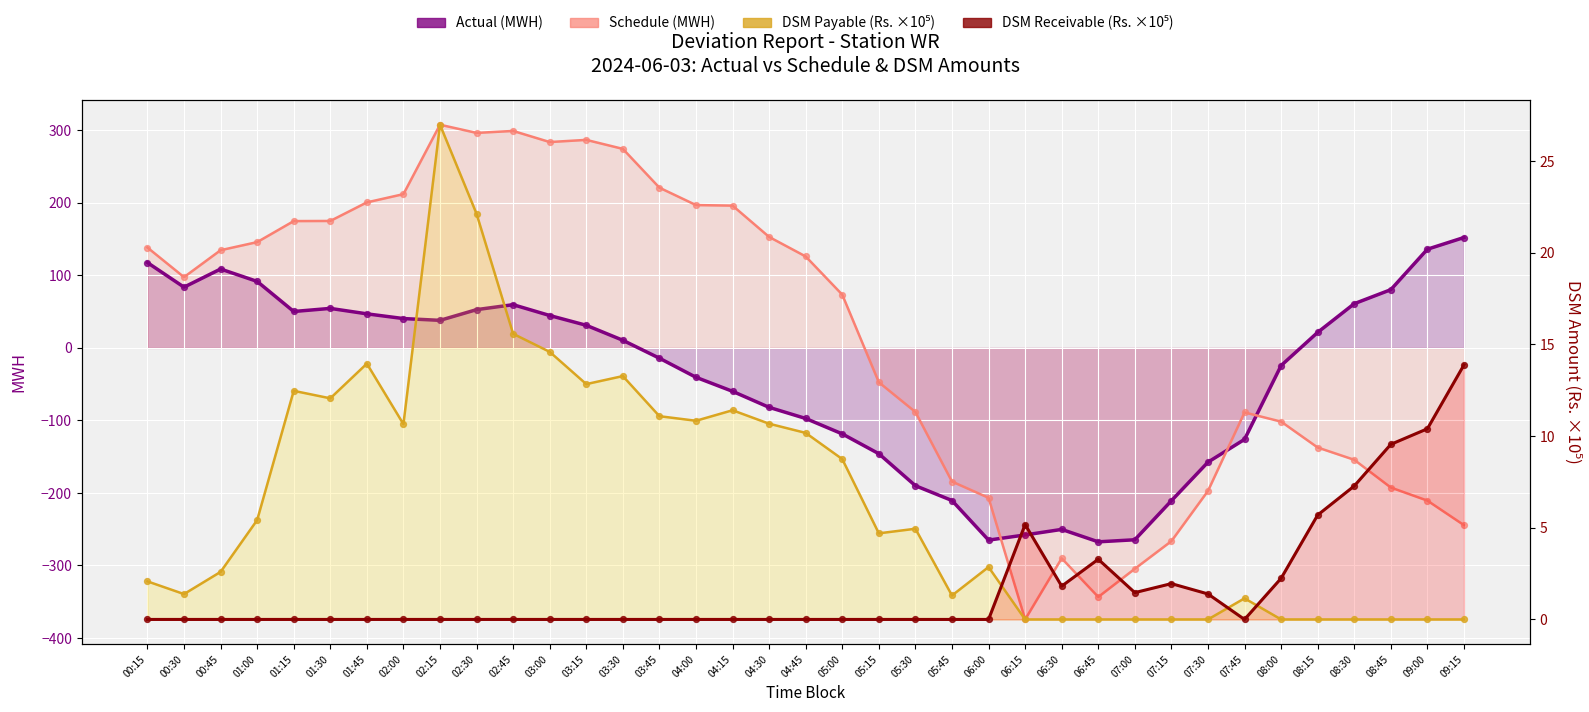

At which category is the sum across all series the highest?

02:45